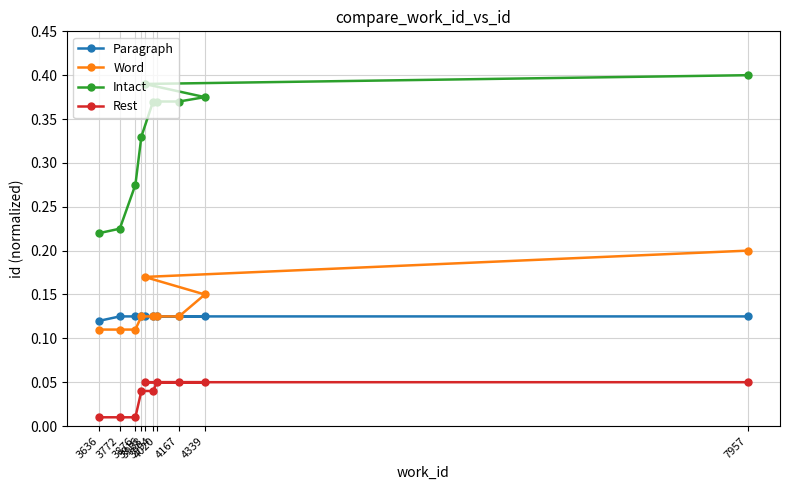

What position from the left is 3916?

4